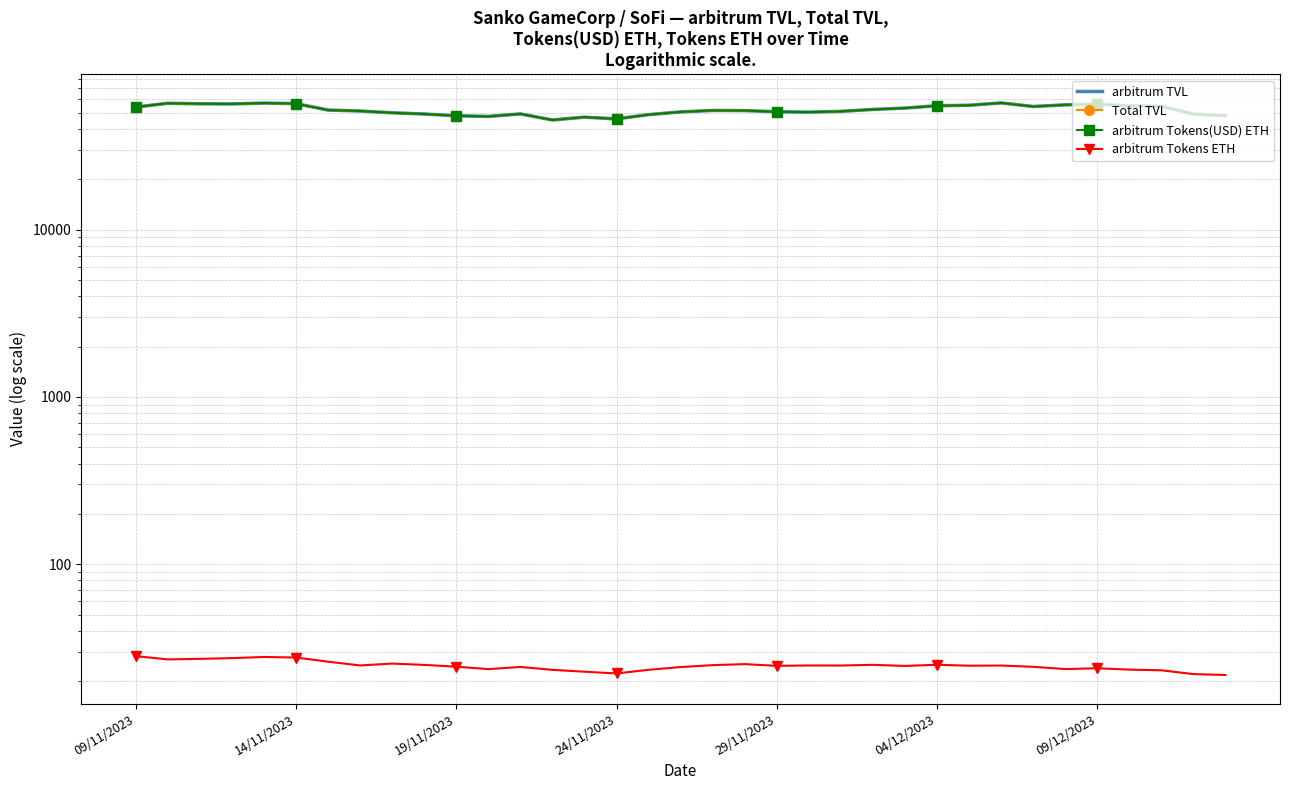

What is the spread (max minus min) of values at 18?

51568.3